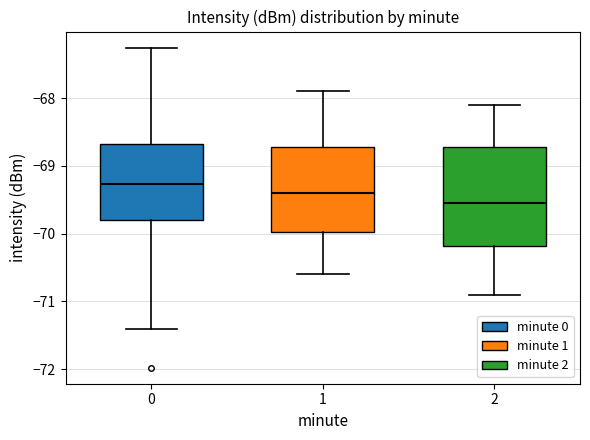

Where is the lower edge of the box at x = 0 on the y-axis? The values are not printed on the chart, so give them approximately, as read against the axis.

-69.8